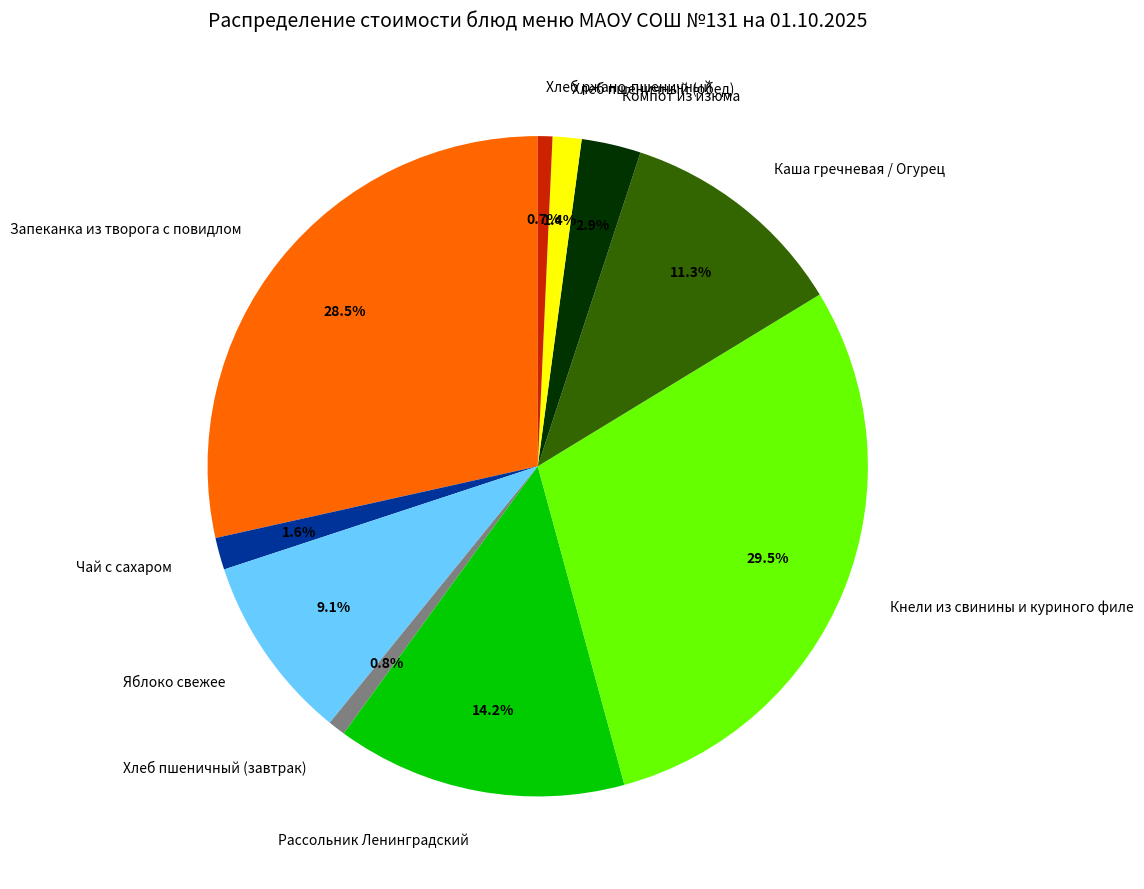

How much of the chart is everything except Кнели из свинины и куриного филе?

70.5%